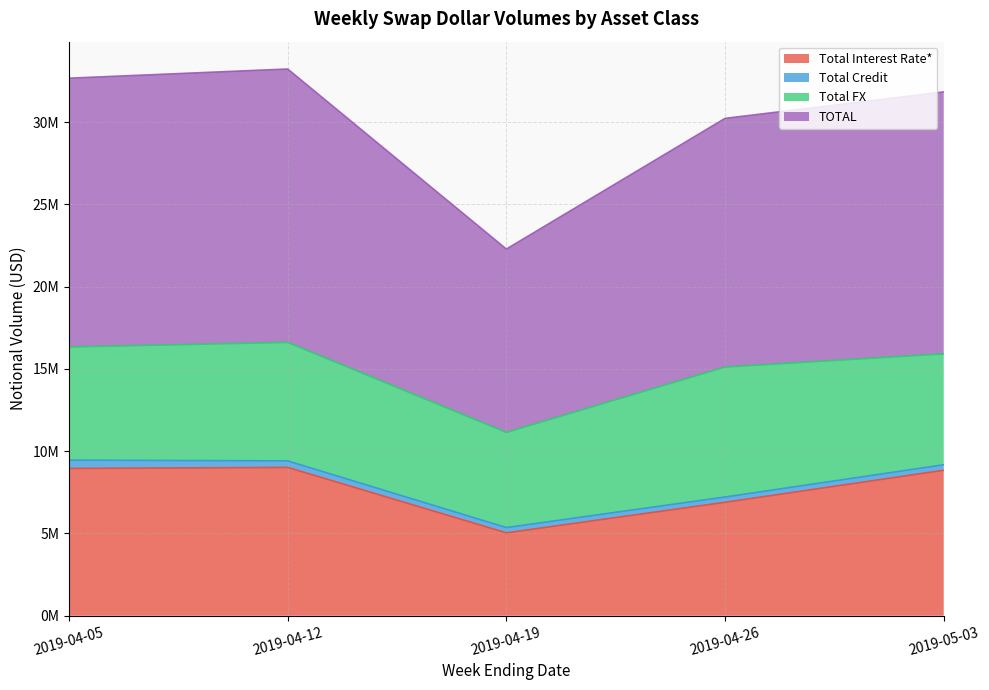

At which category does the chart reach its minimum across all series?

2019-04-19